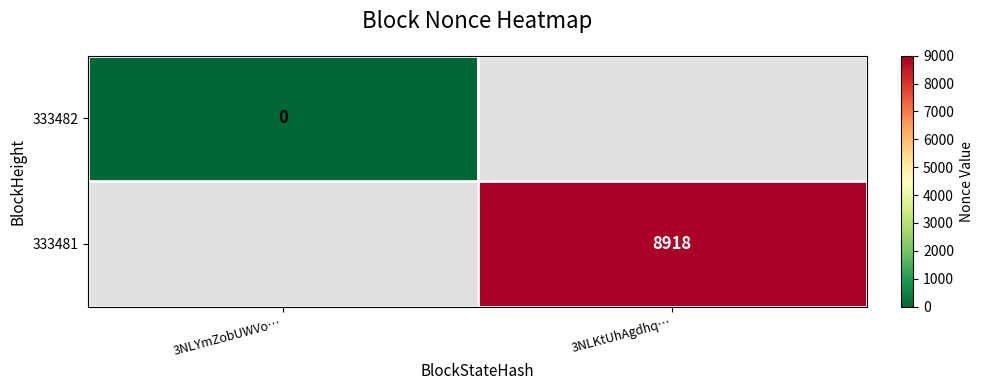

The value of 333481 at 3NLKtUhAgdhq… is 8918. True or false?

True